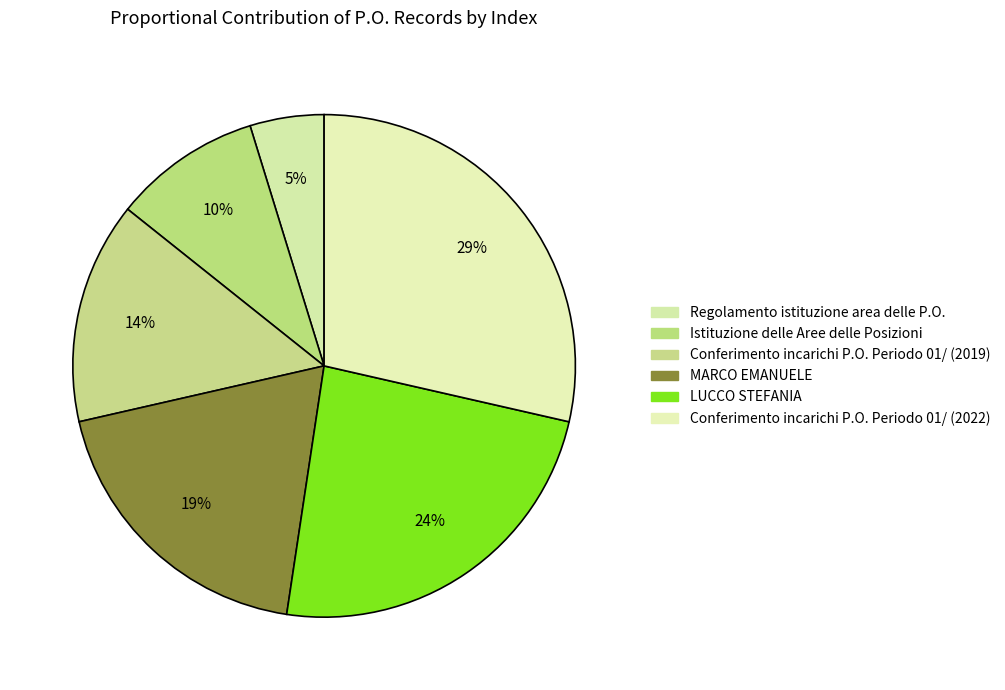

To the nearest percent, what is the difference between the LUCCO STEFANIA and Regolamento istituzione area delle P.O. slice percentages?

19%